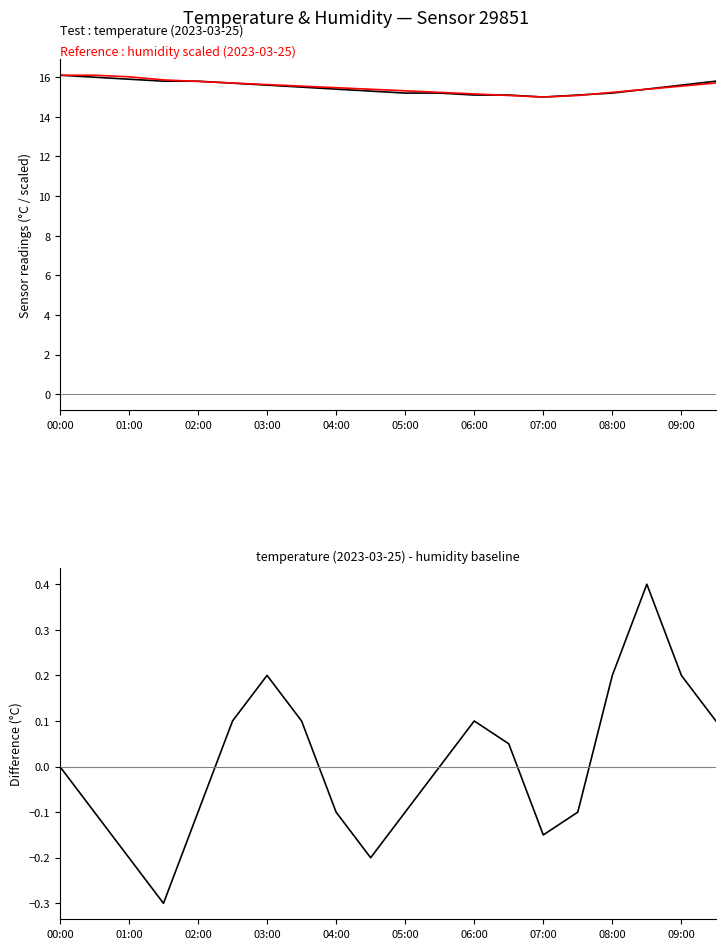

Between 12 and 03:00, which is larger?

03:00